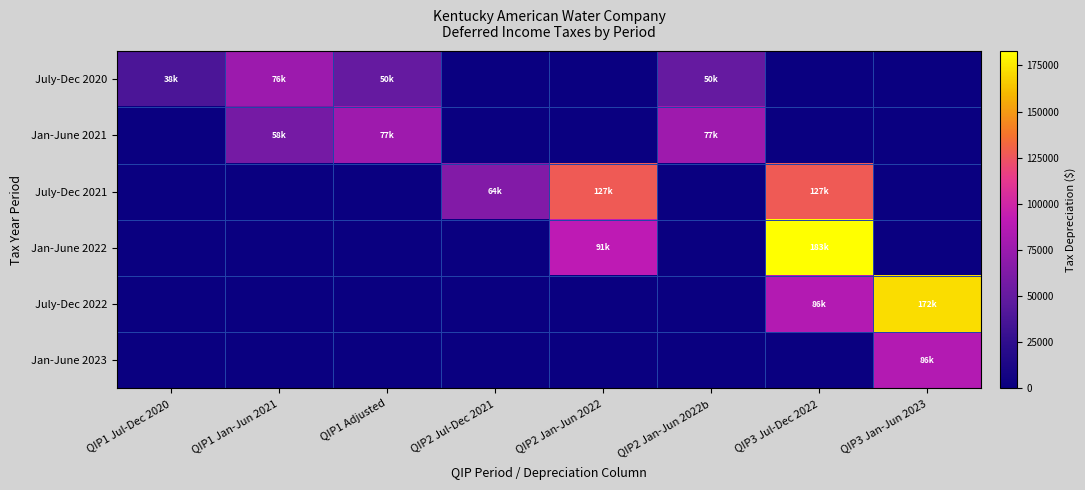

How many series are shown in this chart?

6